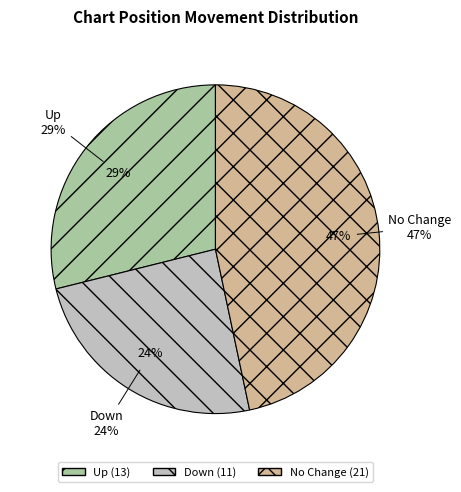

To the nearest percent, what is the combined percentage of down and up?

53%